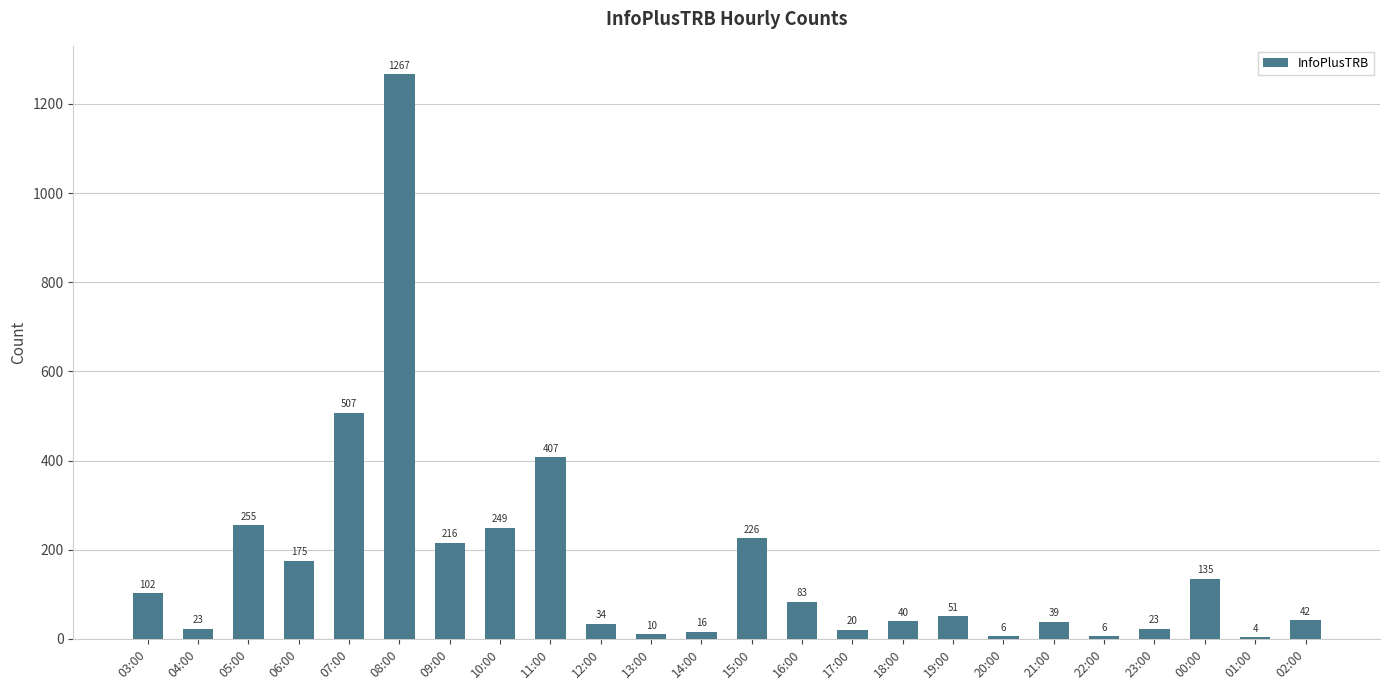

How many distinct data groups are displayed?

1